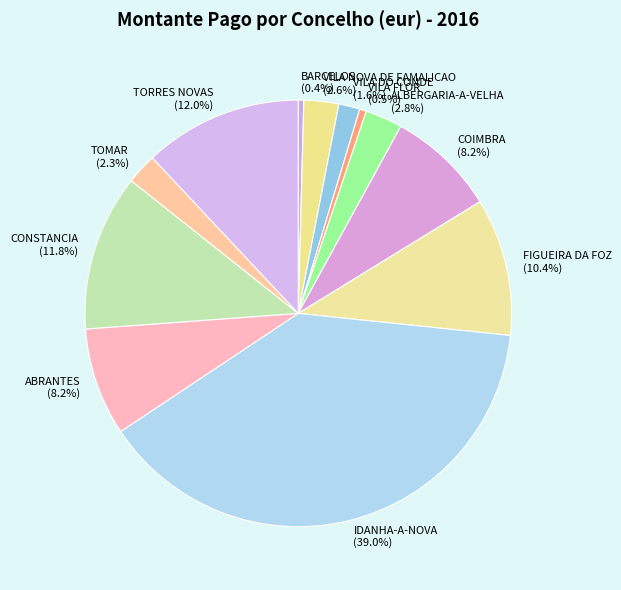

How many segments does this pie chart have?

12